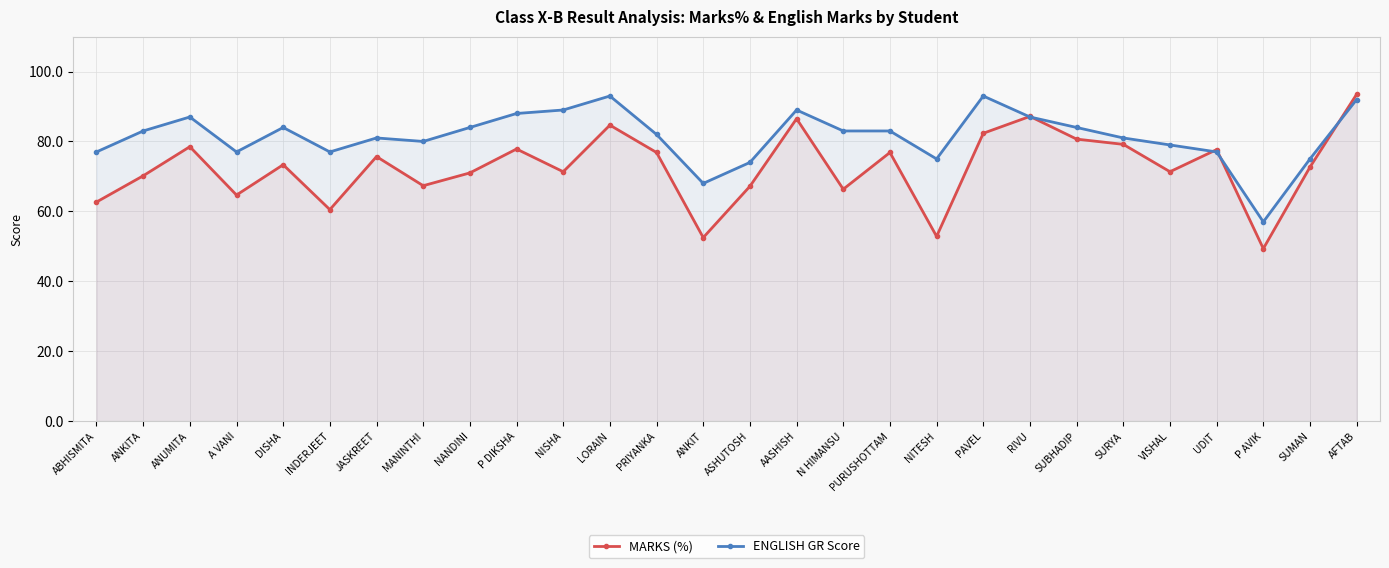

What is the label of the 22nd point from the right?

JASKREET